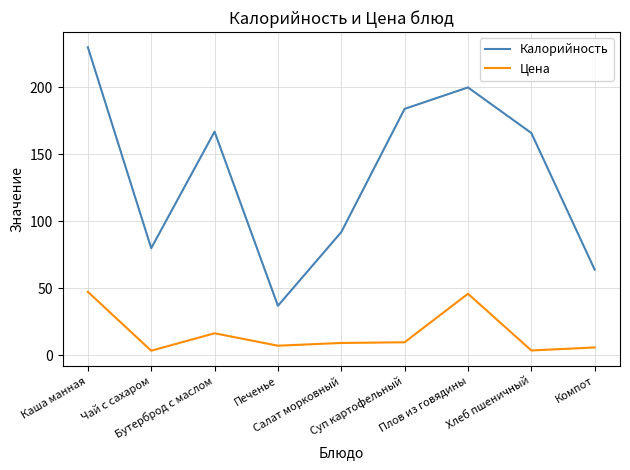

List the series in order of their overall mean, lowest first.

Цена, Калорийность